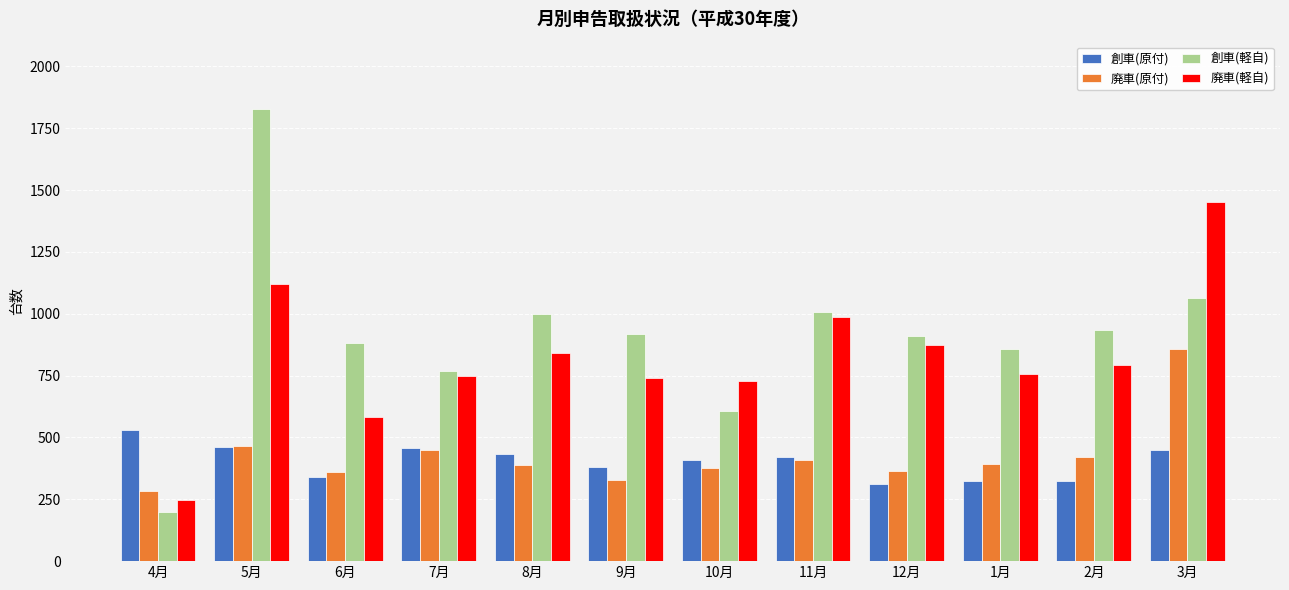

At how many categories does at least one series exceed 647?

11